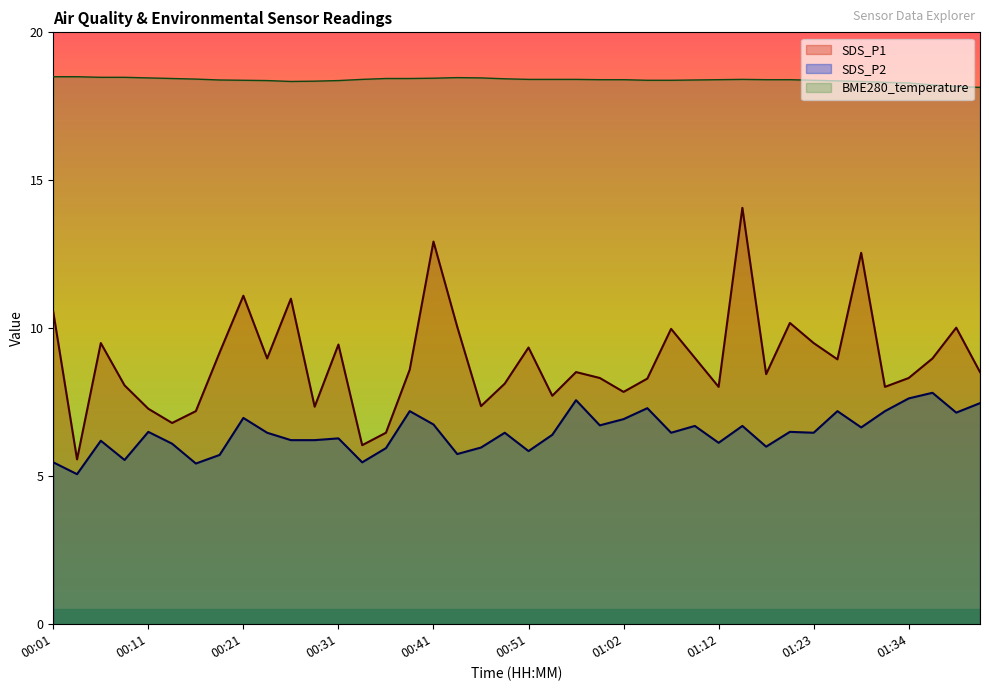

Rank the series by their maximum value, from highest to lowest.

BME280_temperature, SDS_P1, SDS_P2